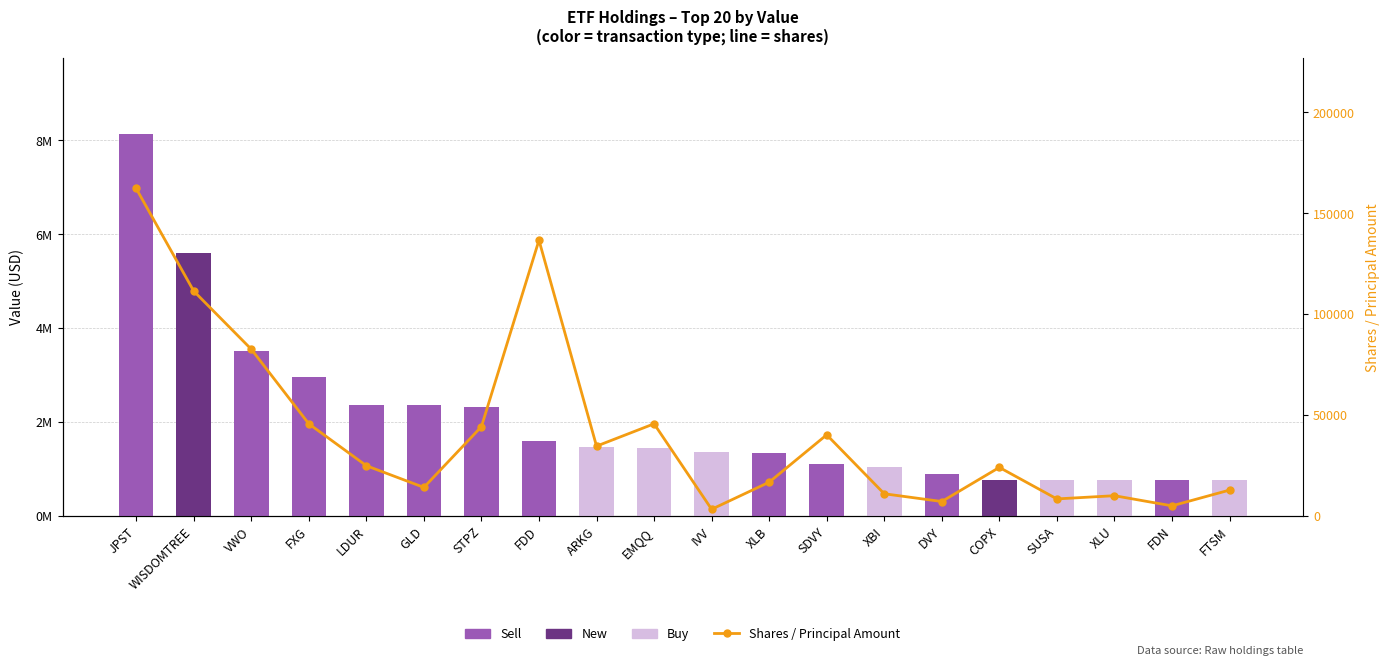

What is the difference between the Shares / Principal Amount values at FDD and VWO?

54000